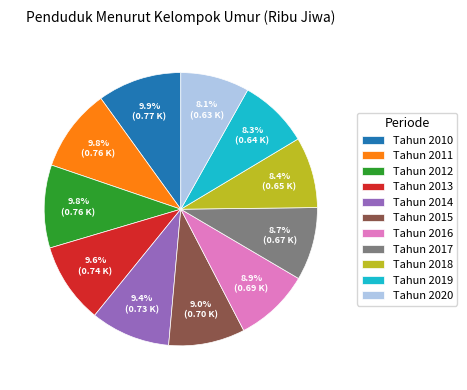

Combined, do Tahun 2016 and Tahun 2017 account for over 50%?

No